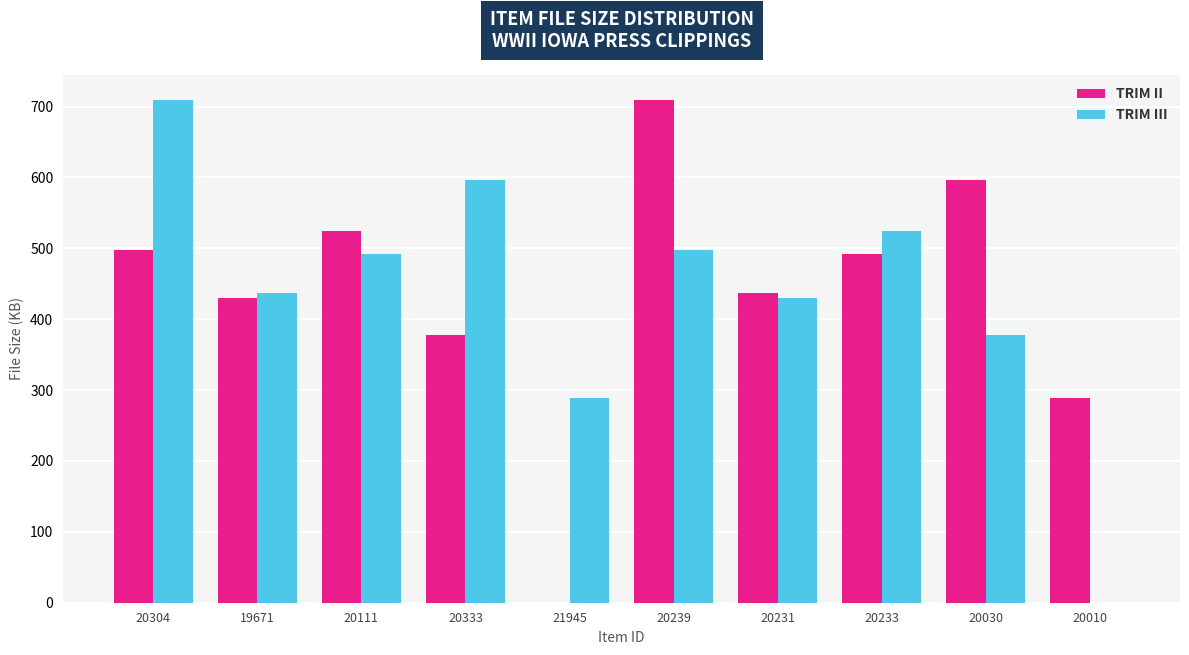

Are the bars grouped side by side (vs. stacked)?

Yes